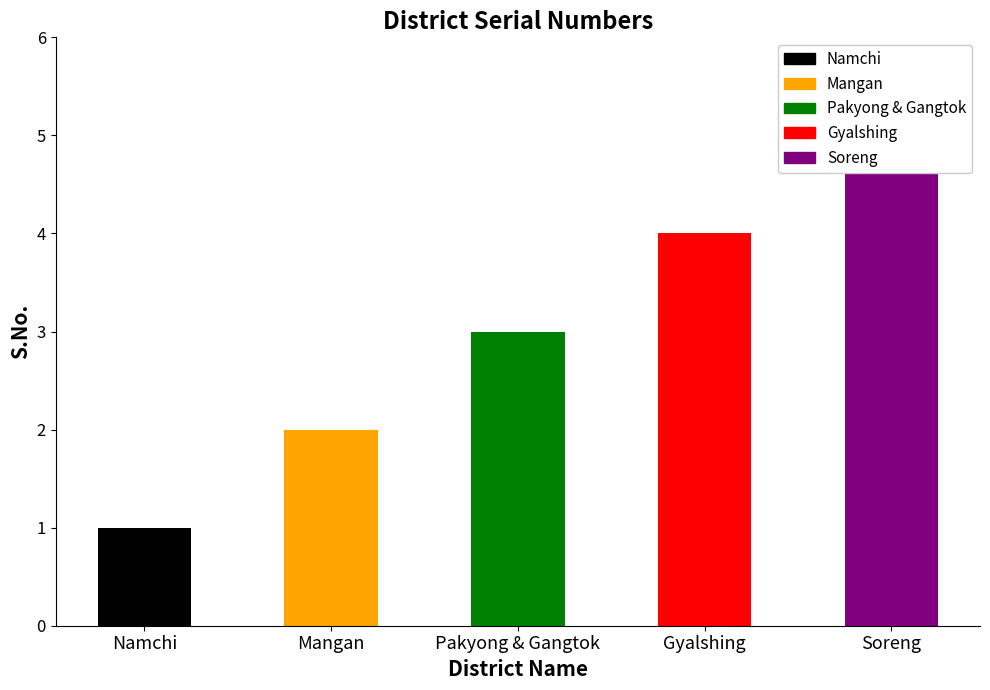

Which has a higher value, Namchi or Gyalshing?

Gyalshing